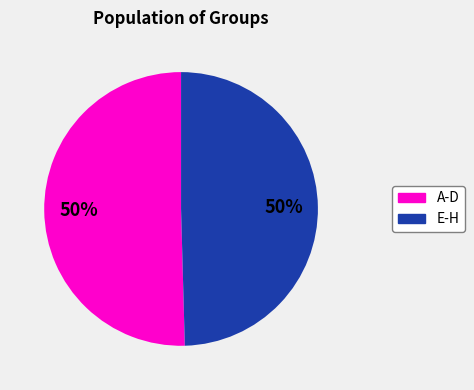

To the nearest percent, what is the average slice percentage?

50%